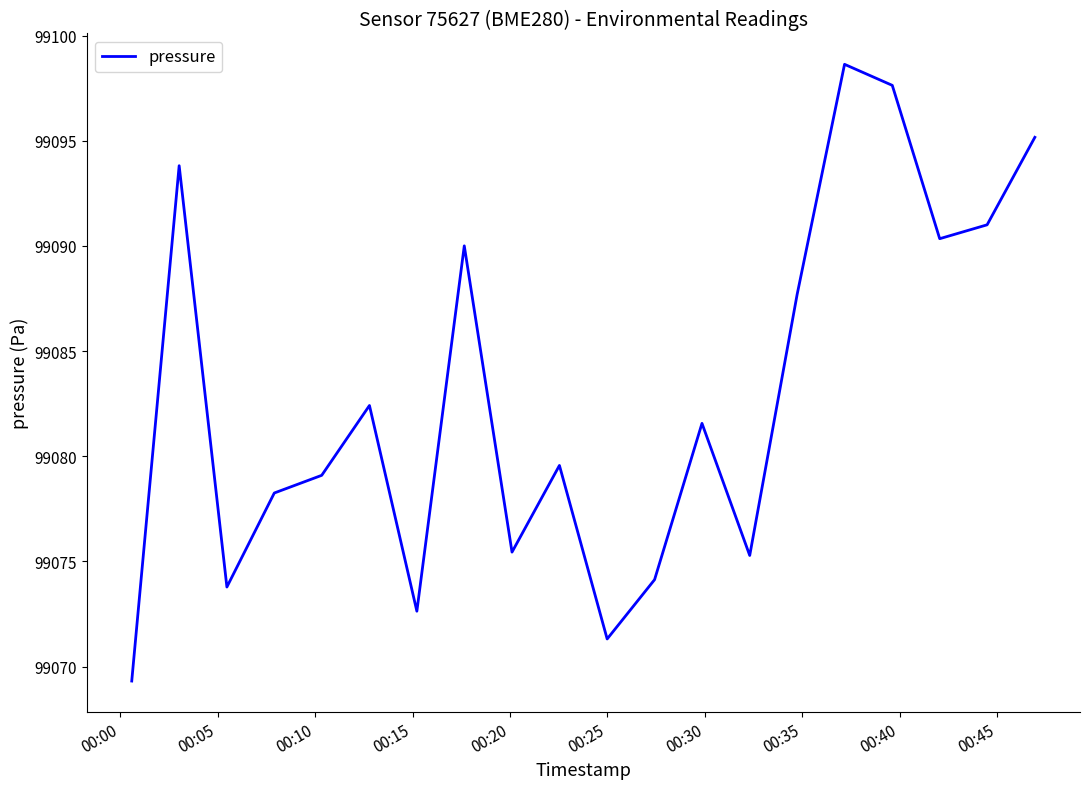

What is the maximum value shown in the chart?

99098.6